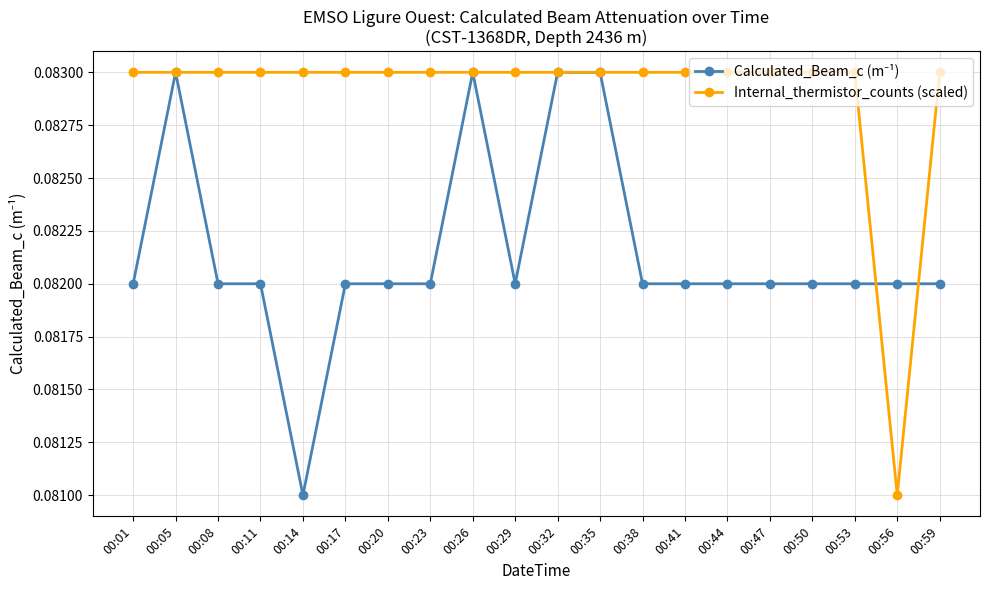

What is the sum of all Internal_thermistor_counts (scaled) values?

1.7